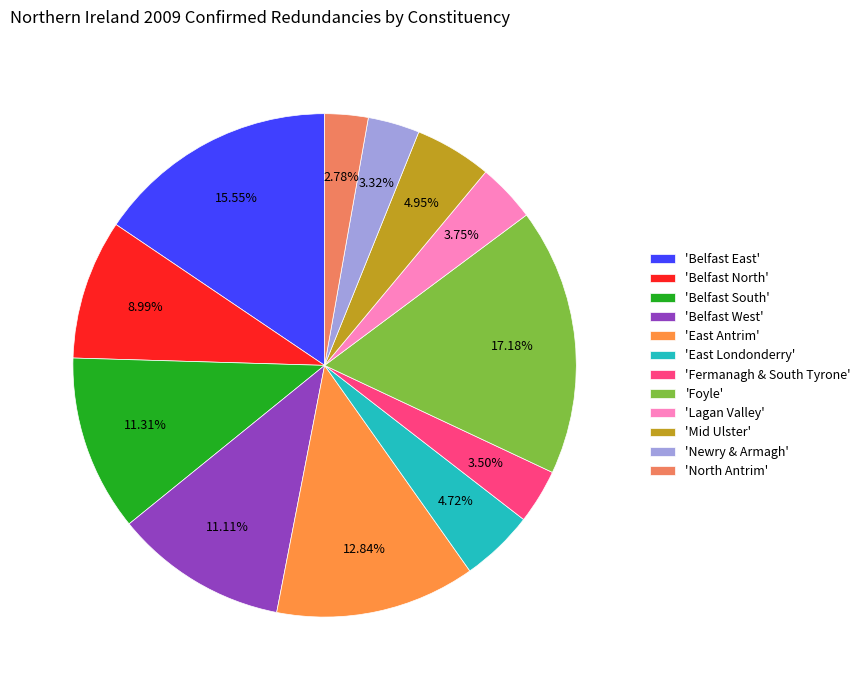

How many segments does this pie chart have?

12